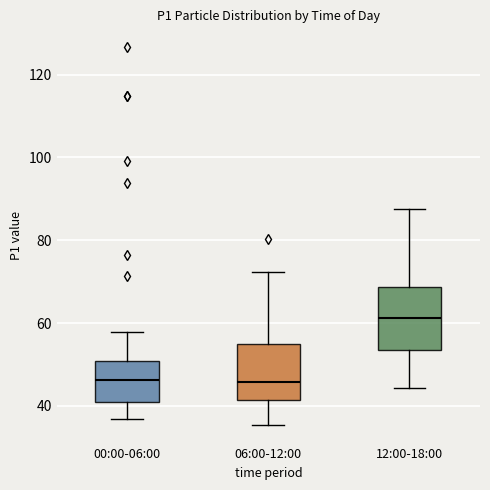

Reading left to right, read every box against the y-axis: the position of its median line, the range the box covers, and the ends of its whiskers. The values are not printed on the chart, so give them approximately, as read against the axis.

00:00-06:00: median 46, box 40 to 50, whiskers 36 to 58
06:00-12:00: median 46, box 42 to 54, whiskers 36 to 72
12:00-18:00: median 62, box 54 to 68, whiskers 44 to 88